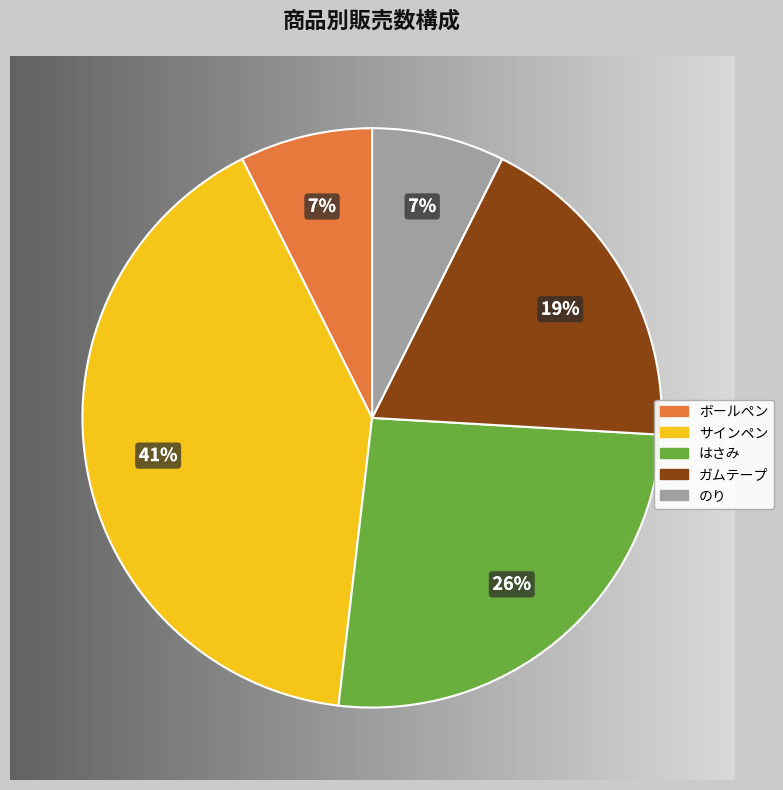

Which category has the smallest portion of the pie?

ボールペン